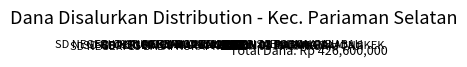

True or false: SDN 04 BATANG TAJONGKEK accounts for 16% of the total.

False